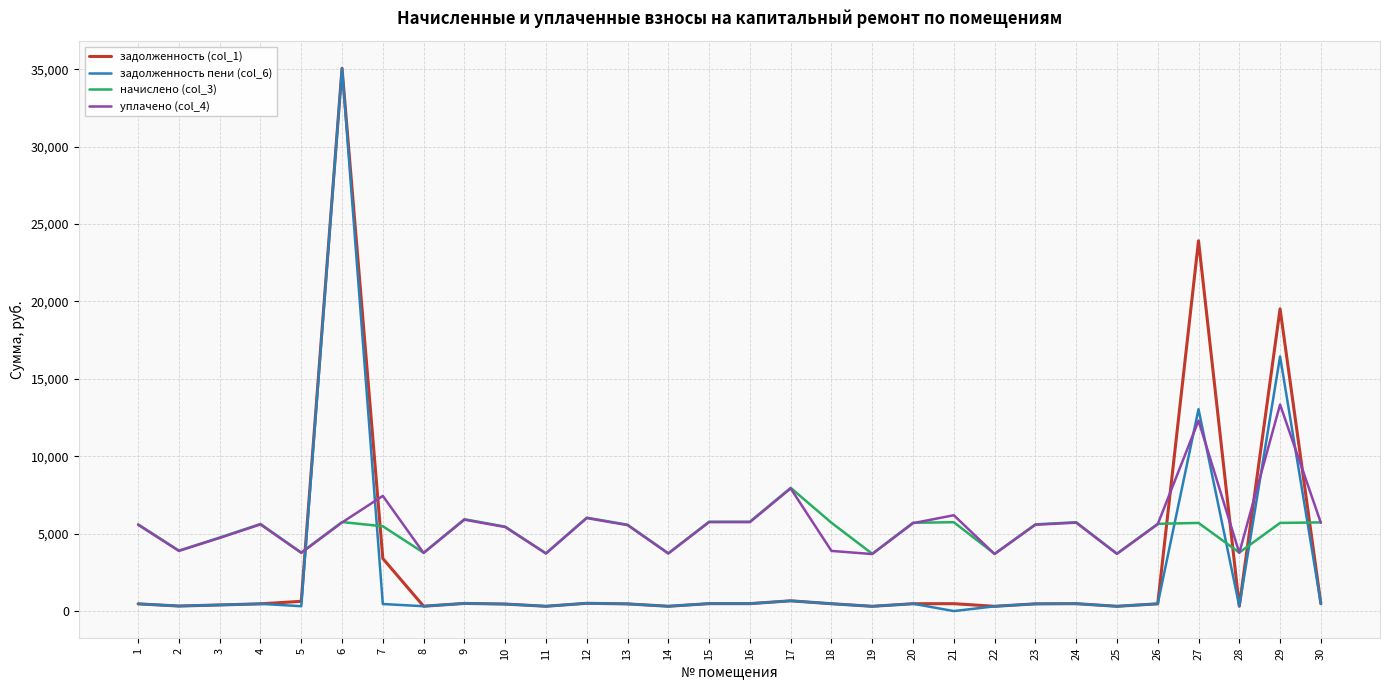

True or false: задолженность (col_1) and уплачено (col_4) cross at least once.

True